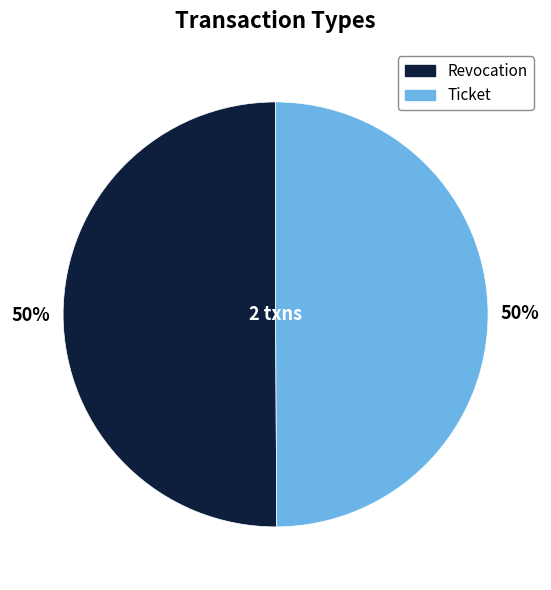

Approximately how many times larger is the value at Revocation compared to Ticket?

1.0